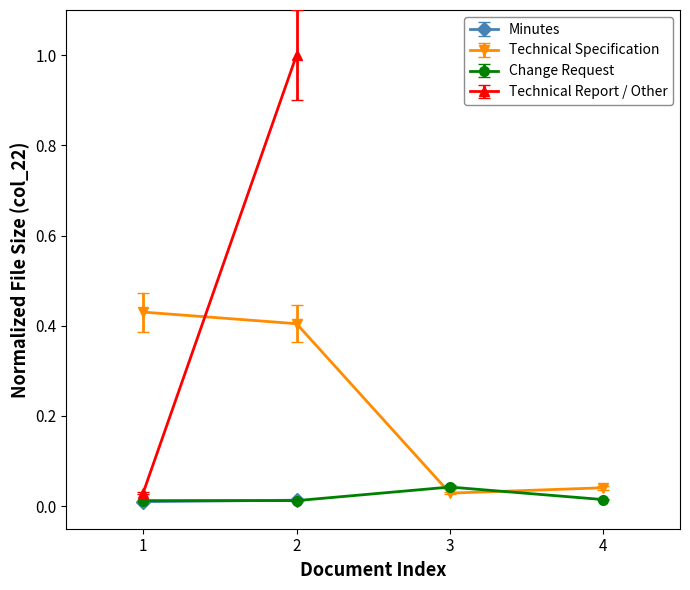

What is the total value across all series at 1?

0.4